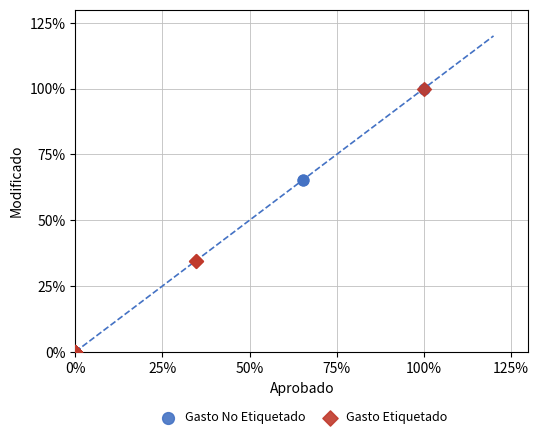

What are all the series names shown in the legend?

Gasto No Etiquetado, Gasto Etiquetado